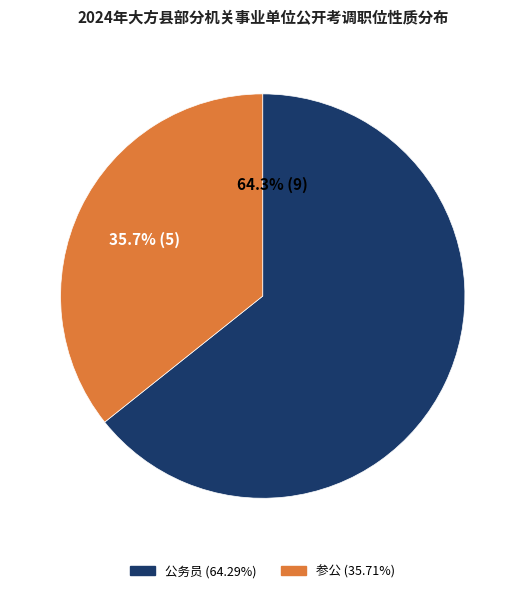

The 公务员 slice represents 64% of the pie. True or false?

True